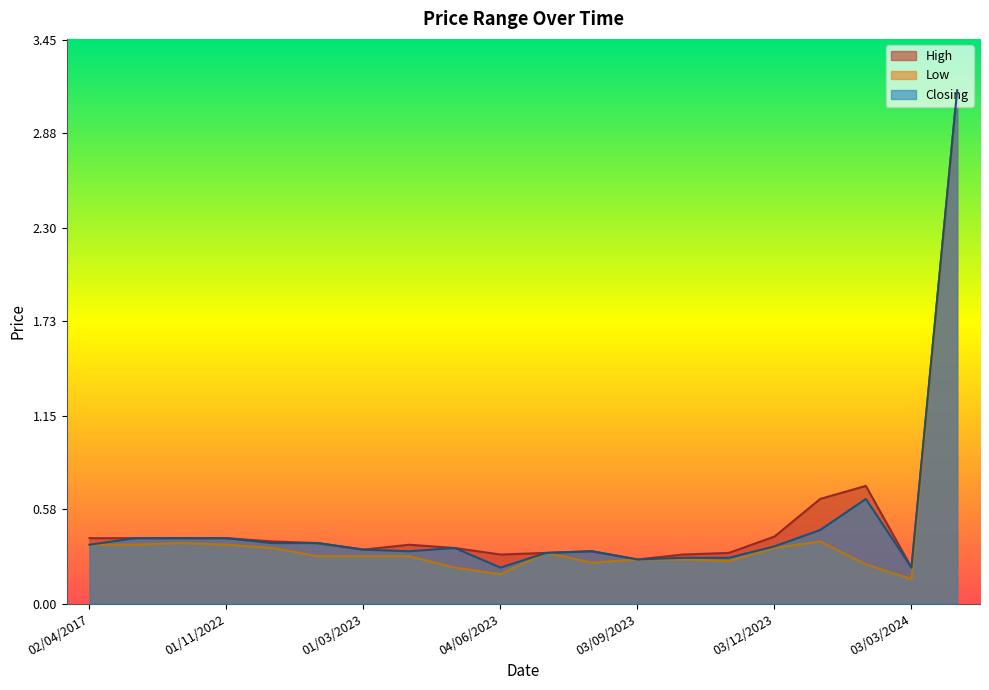

At which category does High reach its first local valley?

01/03/2023